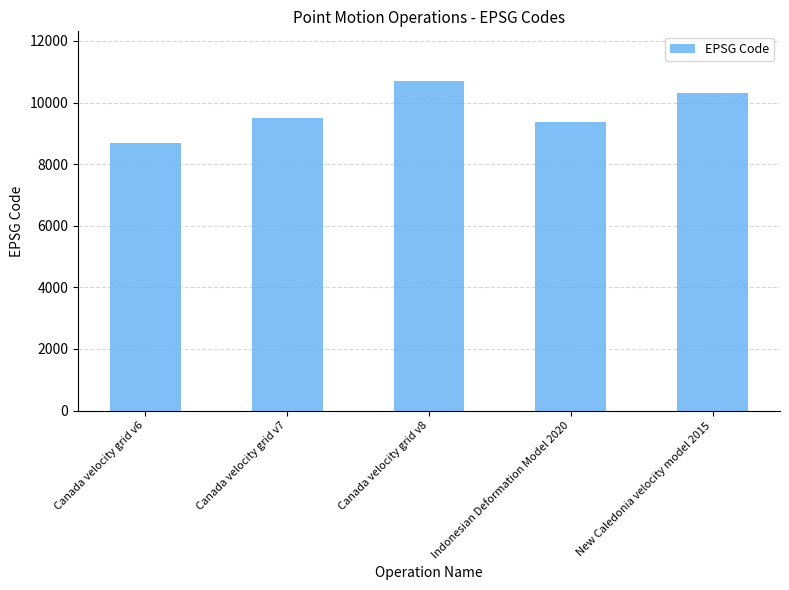

What is the maximum value shown in the chart?

10707